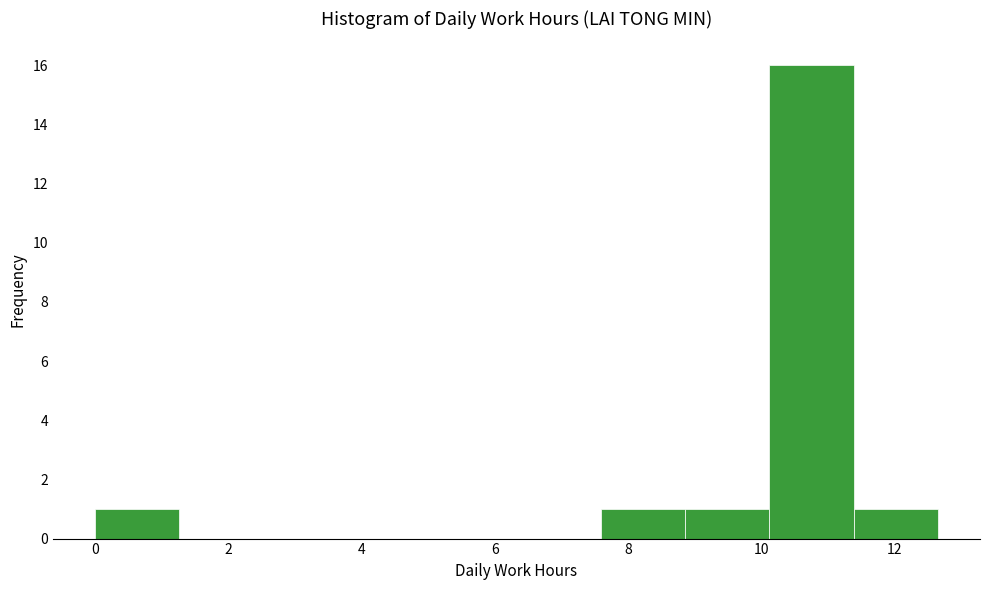

What is the height of the bar covering 8.8 to 10.2 on the x-axis? Neither the bar edges nor the heights are printed on the chart, so give them approximately, as read against the axes.

1